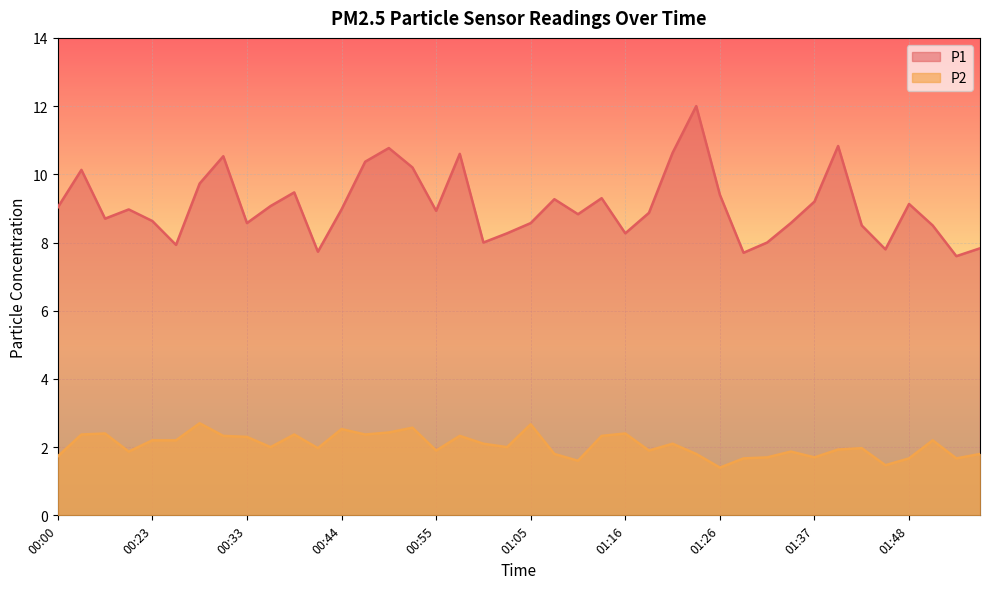

Where is the first local minimum for P2?

00:20